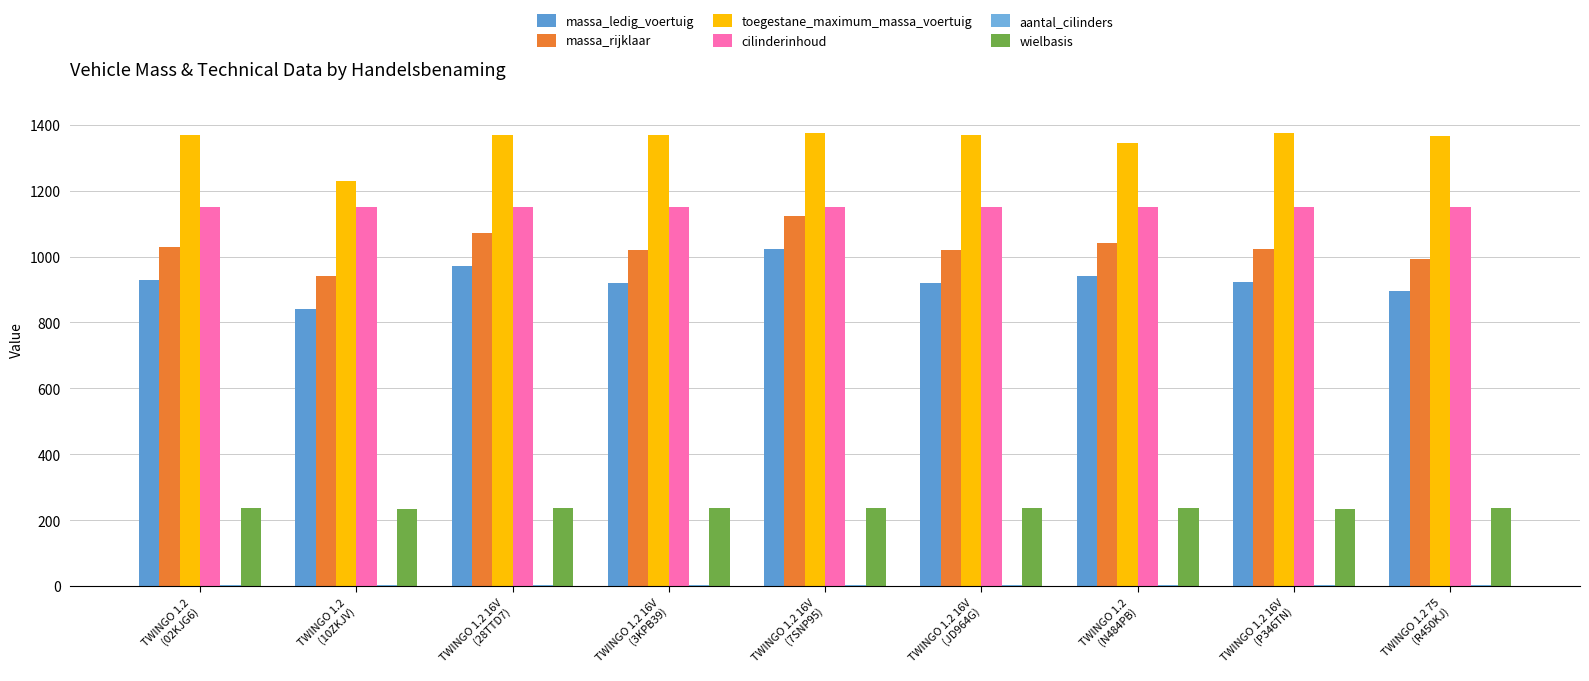

Which has a higher value, TWINGO 1.2
(N484PB) or TWINGO 1.2 16V
(7SNP95)?

TWINGO 1.2 16V
(7SNP95)